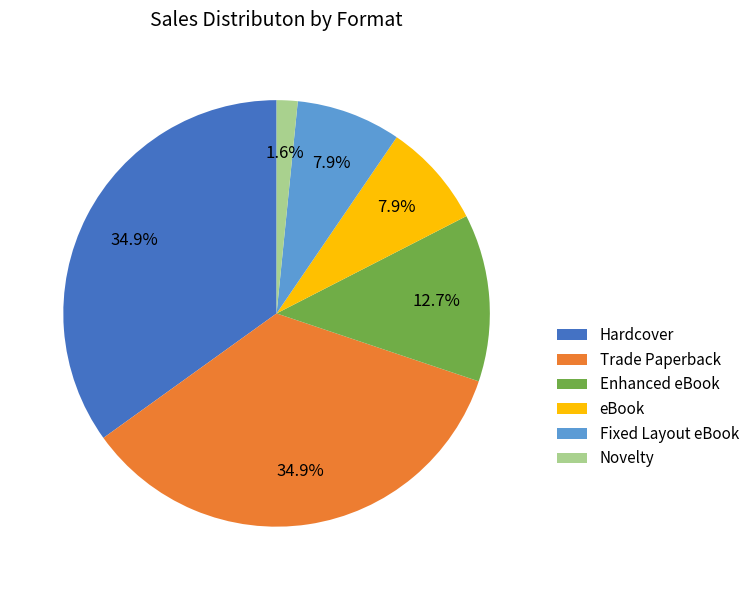

How much of the chart is everything except Trade Paperback?

65.1%